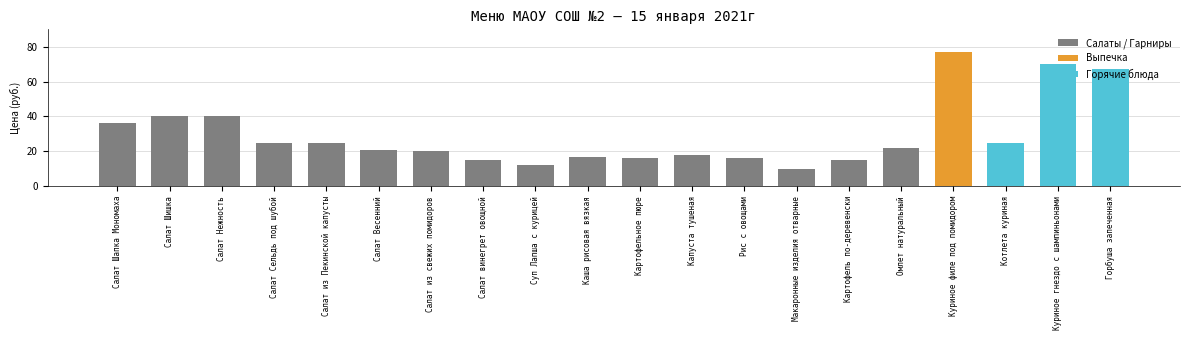

What is the minimum value shown in the chart?

10.0